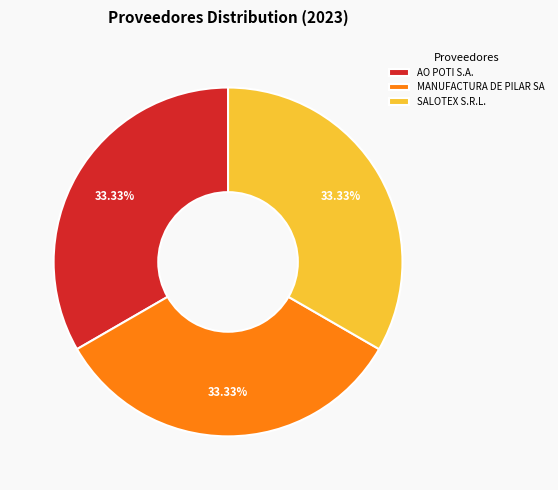

Combined, do MANUFACTURA DE PILAR SA and SALOTEX S.R.L. account for over 50%?

Yes